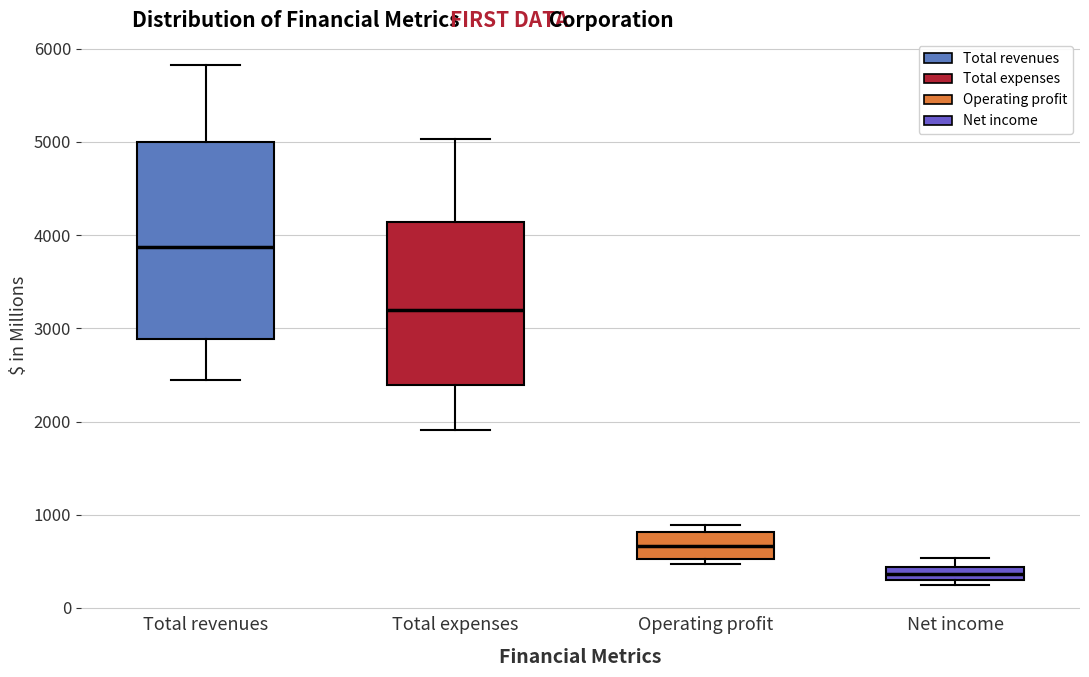

Comparing the boxes themselves (not the whiskers), which one is the tallest?

Total revenues